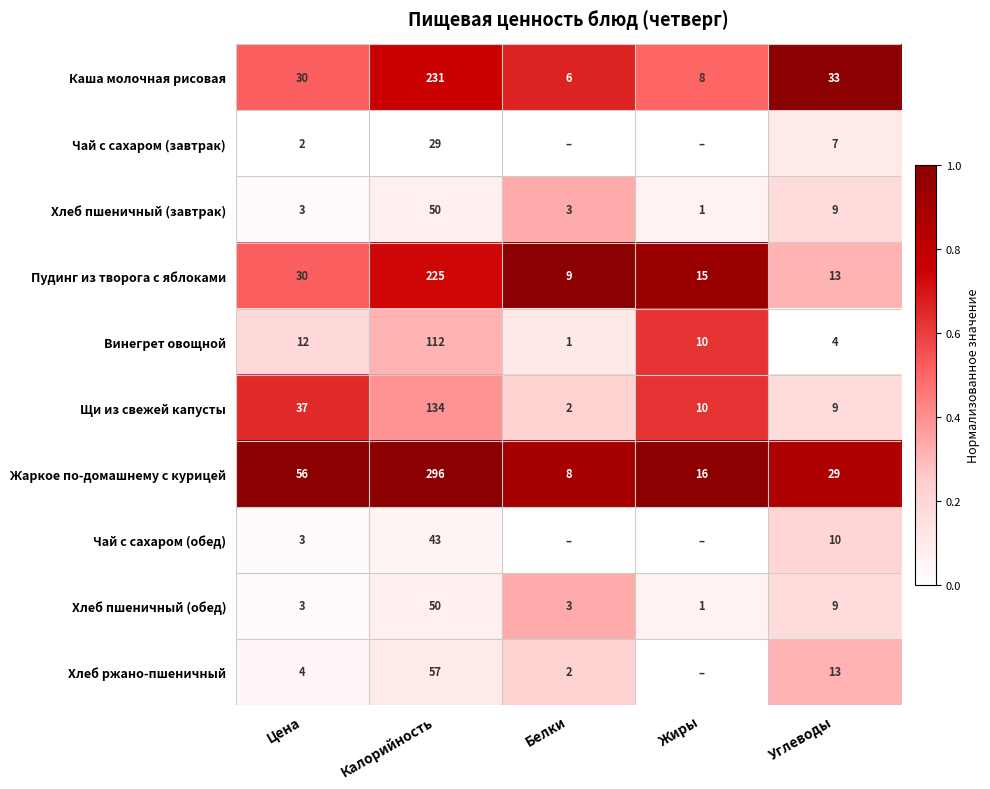

Is the value of Хлеб пшеничный (завтрак) at Цена greater than the value of Щи из свежей капусты at Белки?

Yes